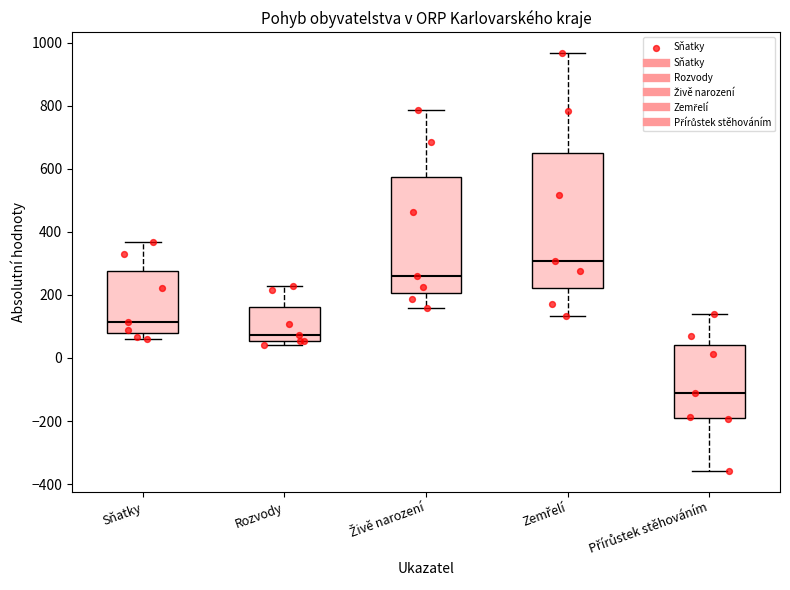

Reading left to right, transcribe this box plot: for each box, give where its median line is, the range the box spans, and where its two whiskers end, as read against the y-axis. The values are not printed on the chart, so give them approximately, as read against the axis.

Sňatky: median 120, box 80 to 280, whiskers 60 to 360
Rozvody: median 80, box 60 to 160, whiskers 40 to 220
Živě narození: median 260, box 200 to 580, whiskers 160 to 780
Zemřelí: median 300, box 220 to 660, whiskers 140 to 960
Přírůstek stěhováním: median -120, box -180 to 40, whiskers -360 to 140